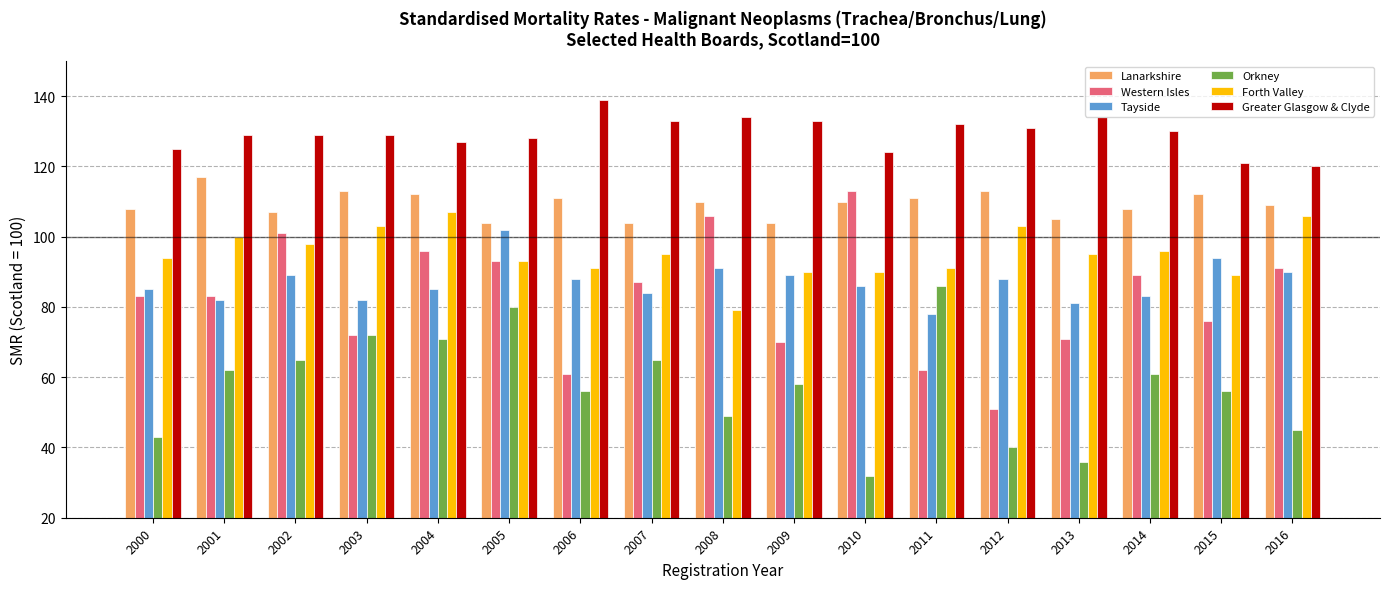

Which series changed the most between 2005 and 2007?

Tayside